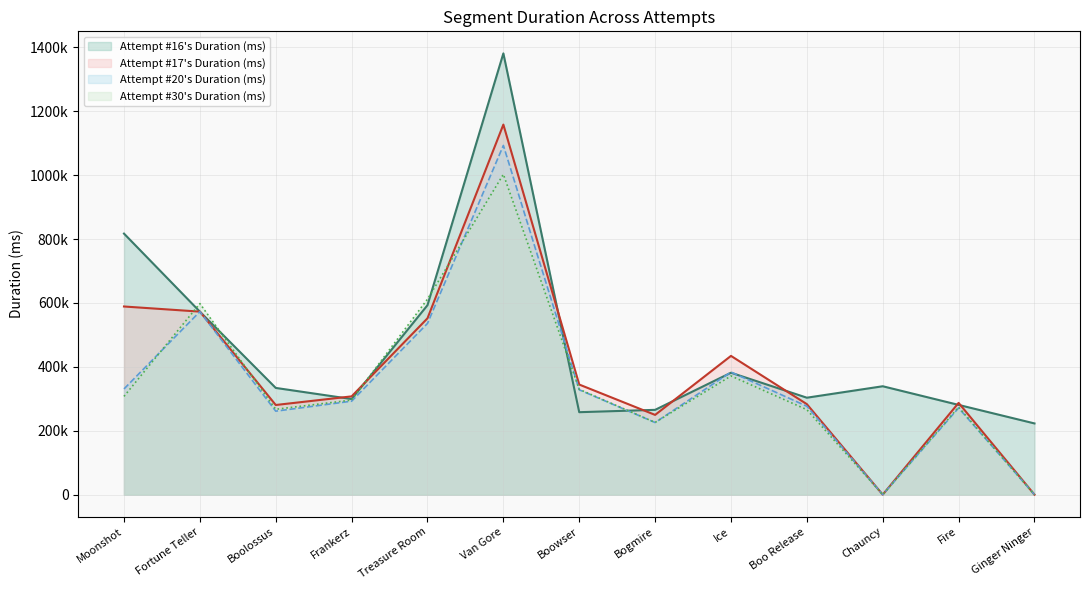

What is the value of the Attempt #30's Duration (ms) point at the 4th from the left?

295895